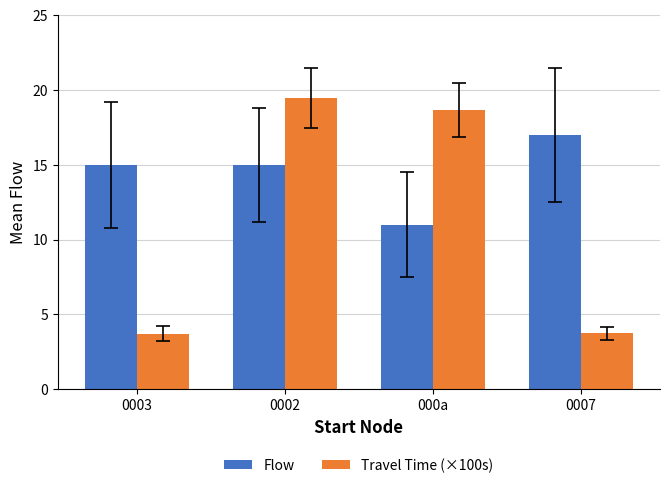

What is the average value of the Travel Time (×100s) series?

11.4